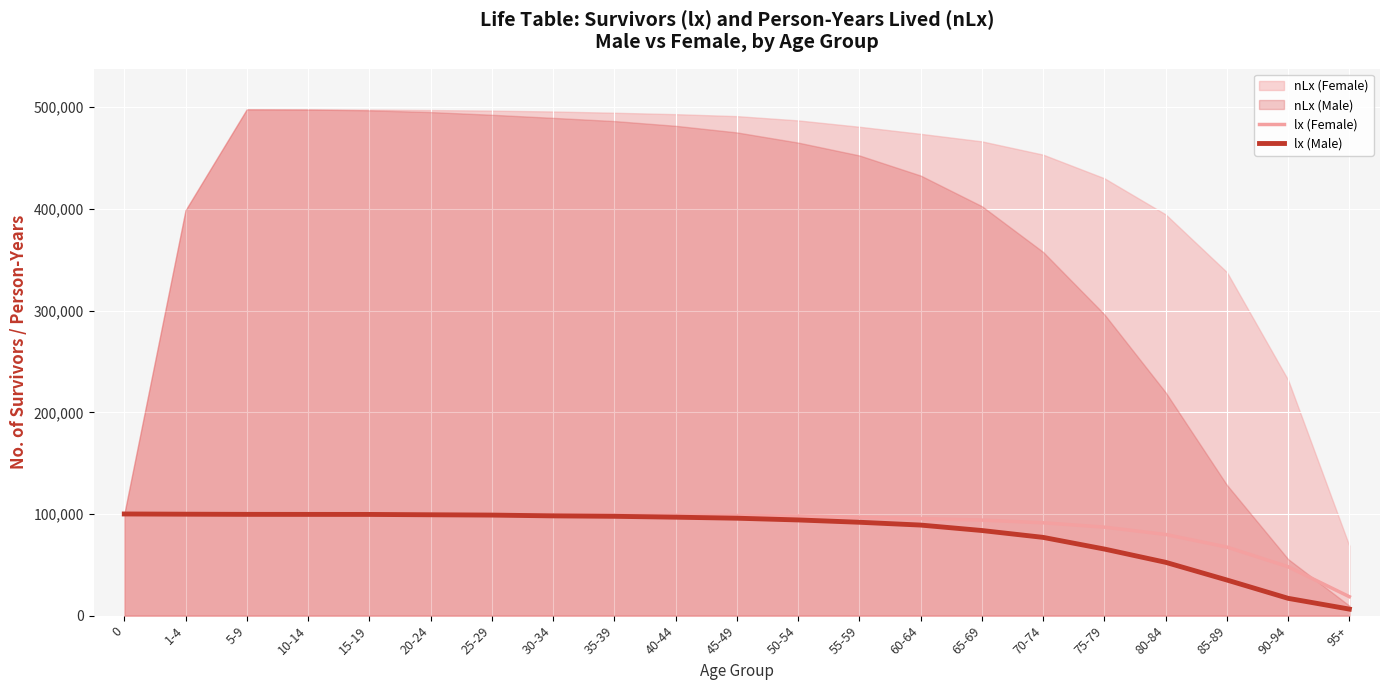

Reading left to right, what are all the values shown in this chart?

lx (Female): 0=100000	1-4=99776	5-9=99652	10-14=99604	15-19=99582	20-24=99498	25-29=99415	30-34=99274	35-39=99056	40-44=98775	45-49=98499	50-54=97977	55-59=96802	60-64=95494	65-69=93962	70-74=91328	75-79=87036	80-84=79843	85-89=67451	90-94=48091	95+=18640
lx (Male): 0=100000	1-4=99781	5-9=99616	10-14=99577	15-19=99550	20-24=99205	25-29=98898	30-34=98130	35-39=97699	40-44=96838	45-49=95834	50-54=94121	55-59=91846	60-64=89085	65-69=83725	70-74=76970	75-79=65499	80-84=52455	85-89=35046	90-94=17022	95+=6421